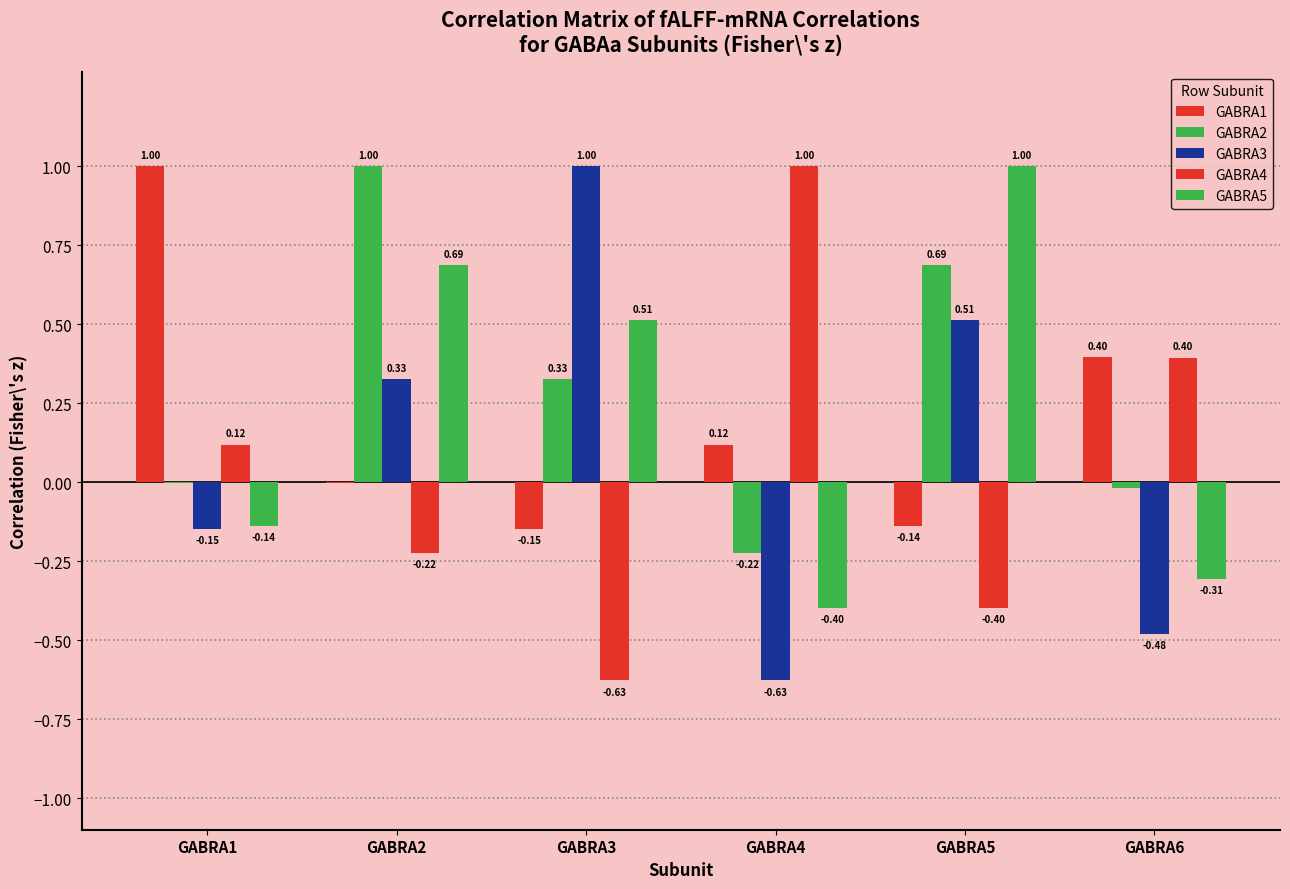

The value of GABRA4 at GABRA2 is -0.4. True or false?

False